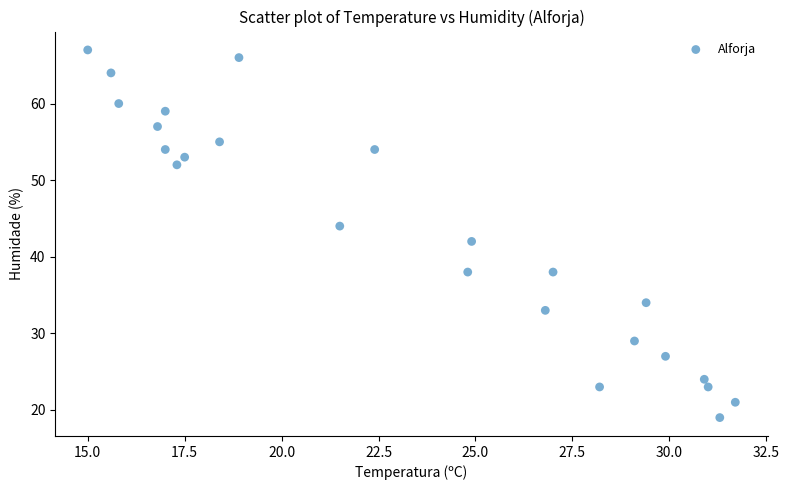

How many points are shown in the scatter plot?

24